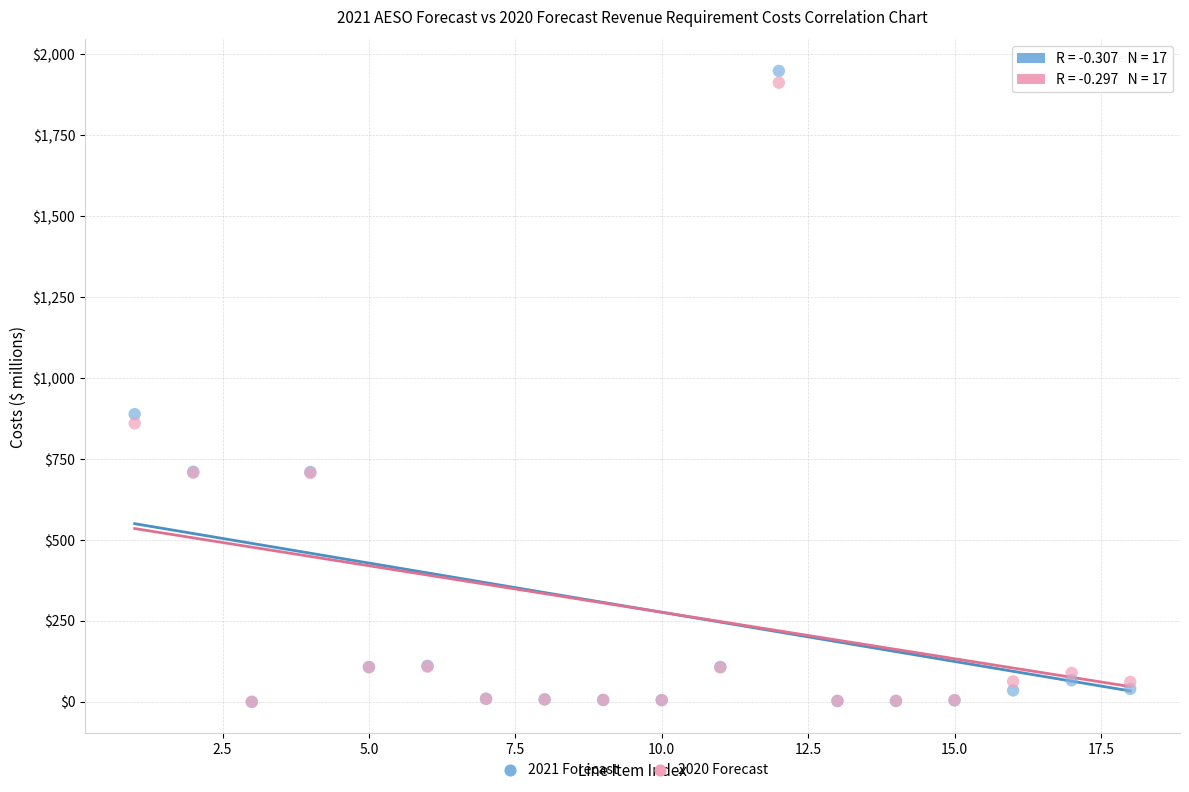

In the 2020 Forecast series, what Y value is closest to 955?

859.6